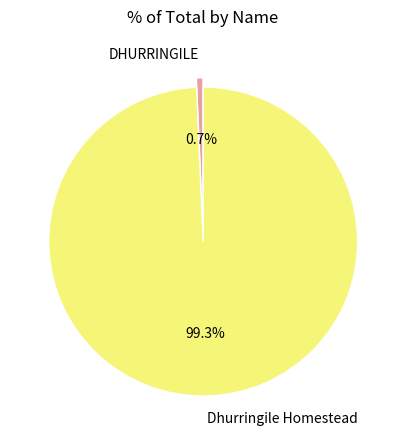

What is the ratio of the value at Dhurringile Homestead to the value at DHURRINGILE?

145.1